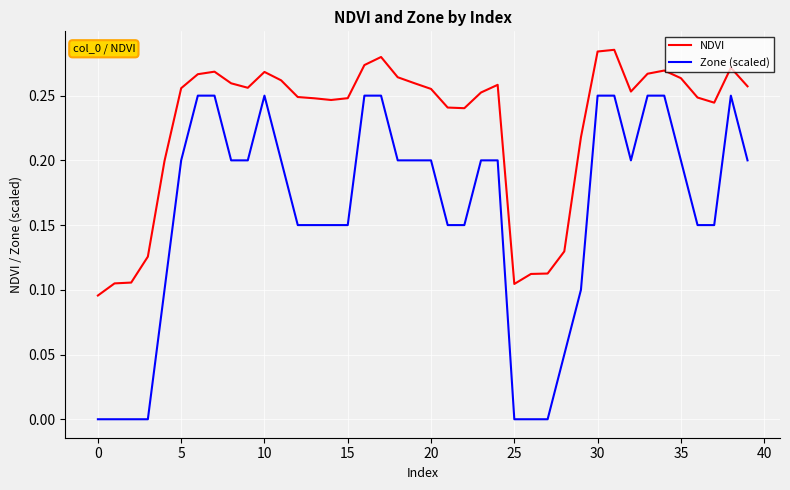

Which series has the widest spread of values?

Zone (scaled)